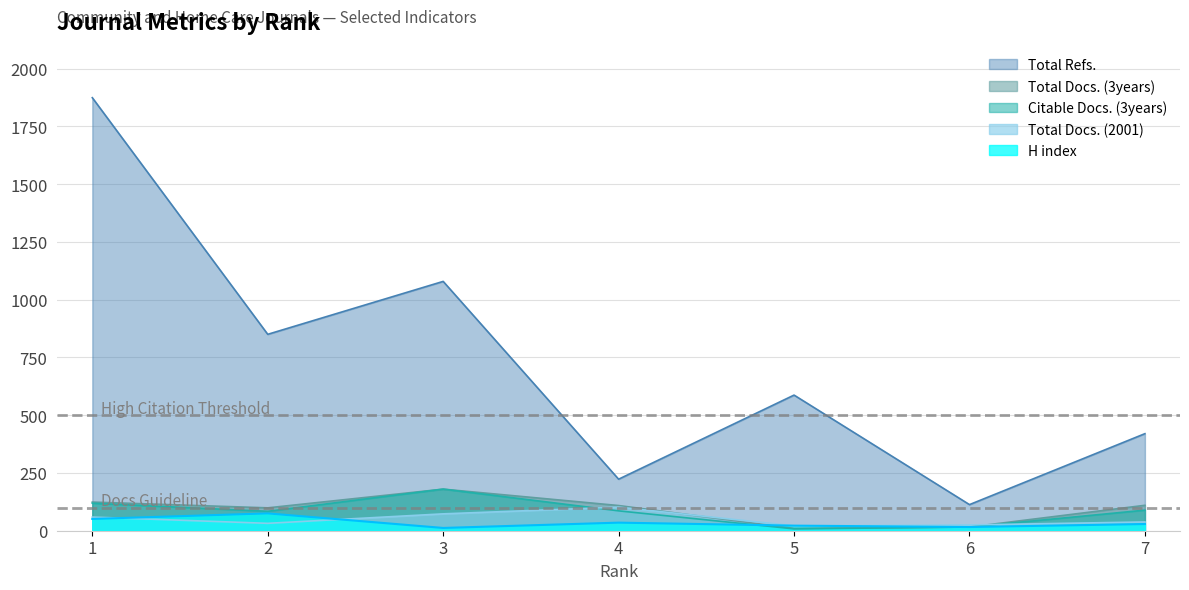

Reading right to left, transcribe all the data shown in this chart.

H index: 7=29	6=16	5=22	4=35	3=12	2=75	1=51
Total Docs. (2001): 7=38	6=25	5=21	4=102	3=73	2=32	1=59
Total Docs. (3years): 7=110	6=16	5=10	4=109	3=180	2=99	1=124
Total Refs.: 7=420	6=113	5=587	4=223	3=1079	2=850	1=1874
Citable Docs. (3years): 7=89	6=16	5=8	4=86	3=180	2=84	1=119